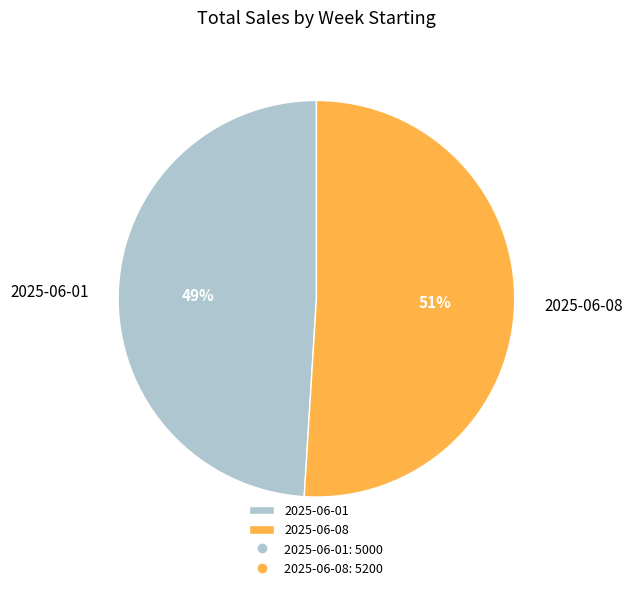

To the nearest percent, what is the difference between the largest and smallest slice percentages?

2%